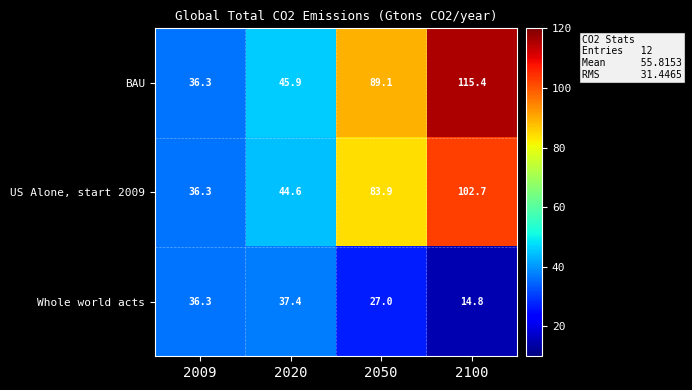

The value of BAU at 2020 is 45.9. True or false?

True